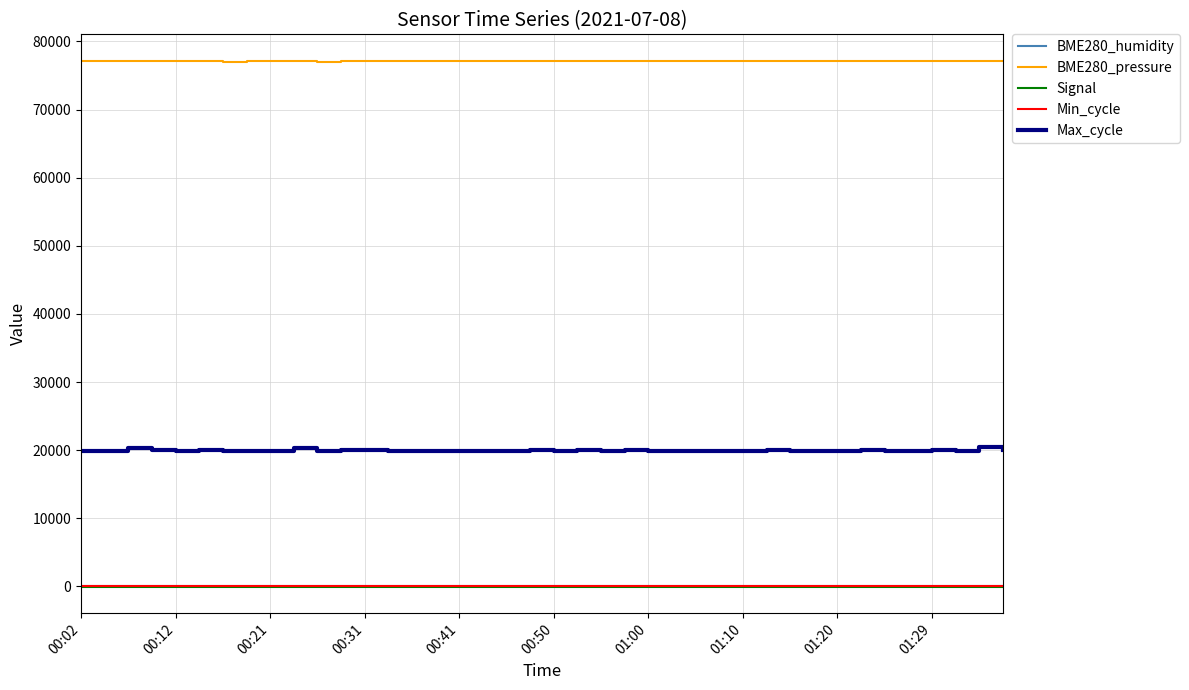

True or false: Max_cycle and Min_cycle intersect in this chart.

False